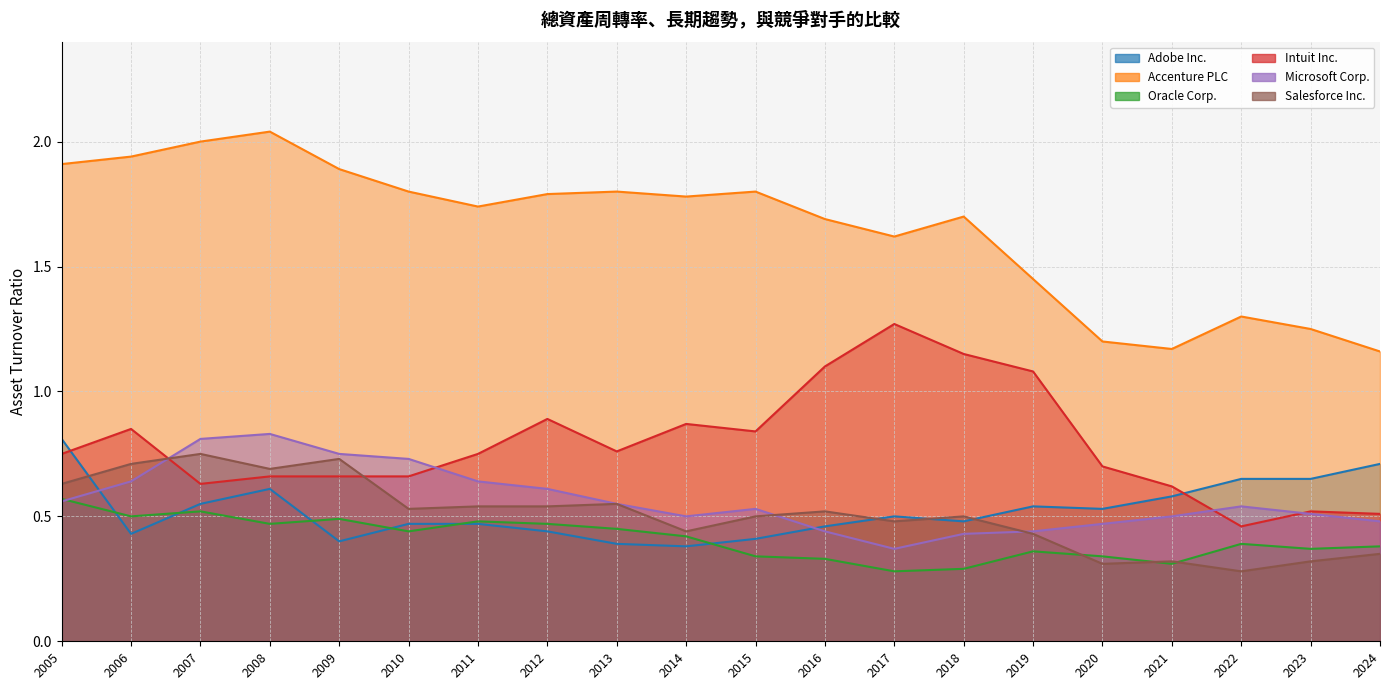

At which category does Salesforce Inc. reach its first local valley?

2008